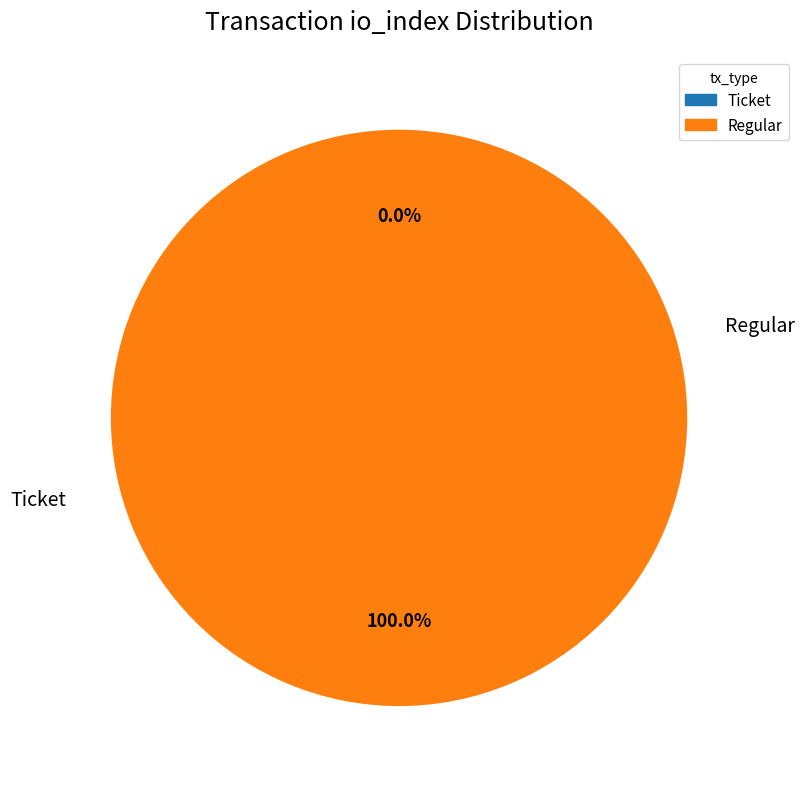

Which has a higher value, Ticket or Regular?

Regular